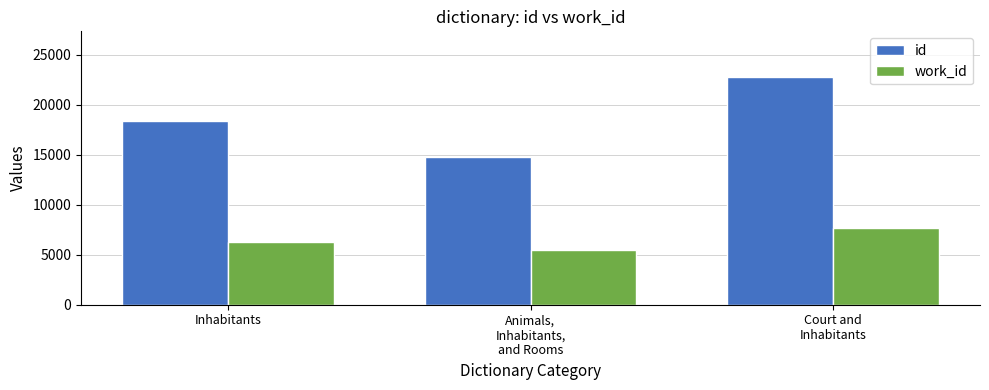

Are the bars grouped side by side (vs. stacked)?

Yes